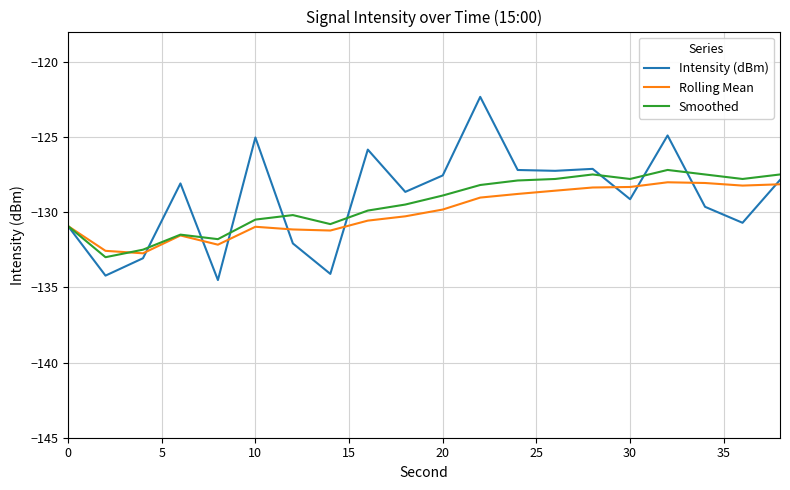

Which series has the largest range (max minus min)?

Intensity (dBm)